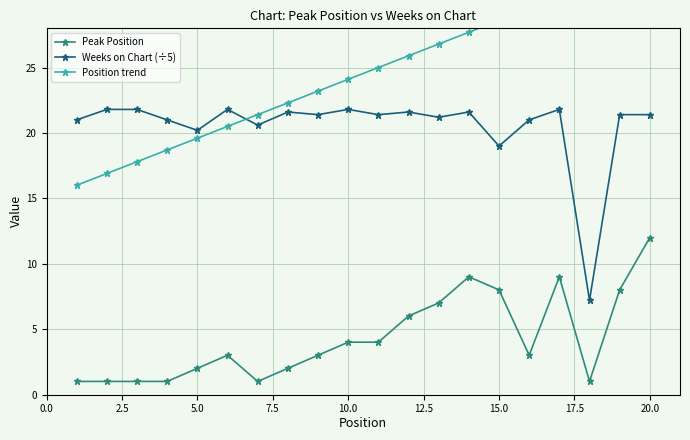

The value of Peak Position at 15.0 is 11.3. True or false?

False